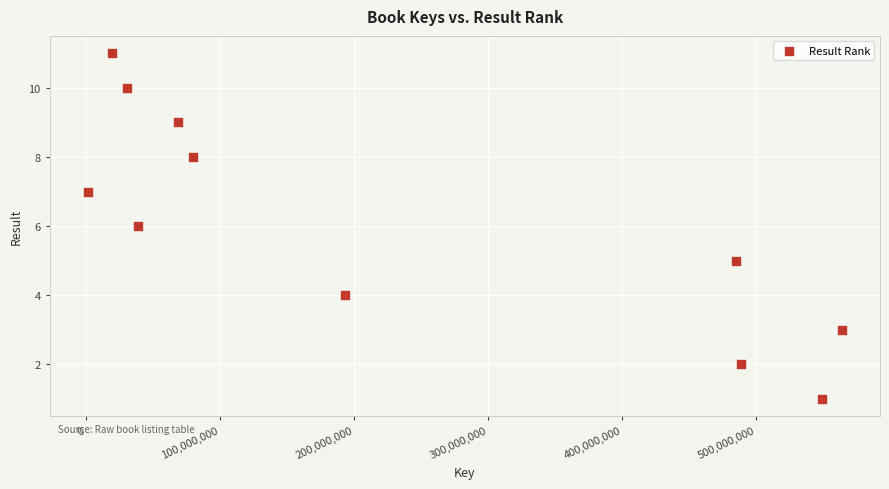

What is the range of X values (max minus min)?

563172889